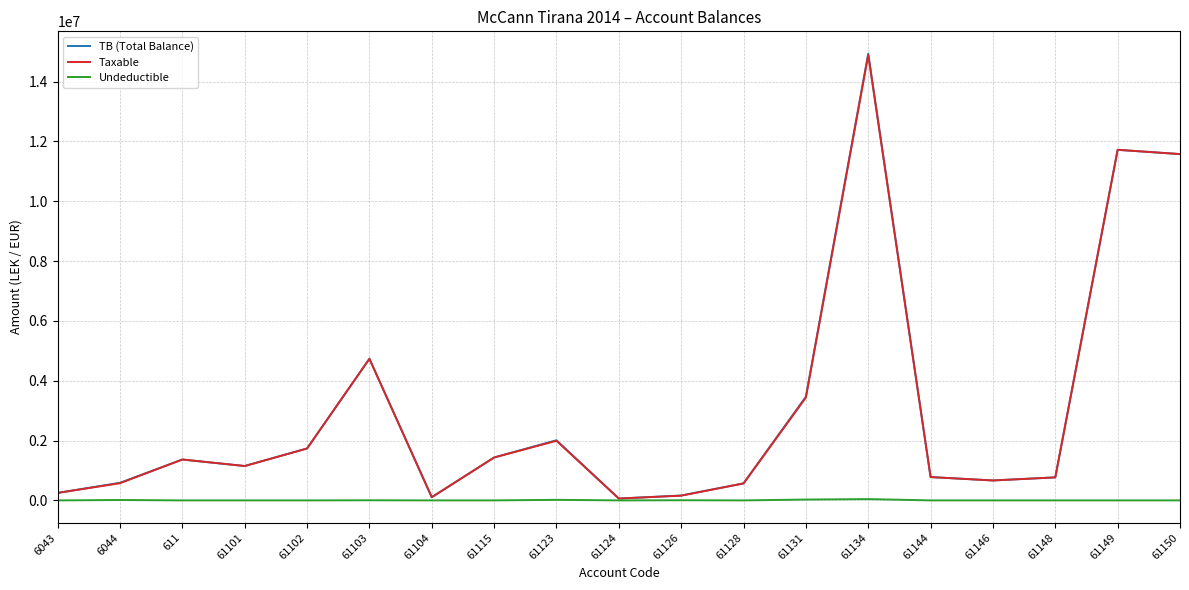

What is the total value across all series at 61128?

1134921.1